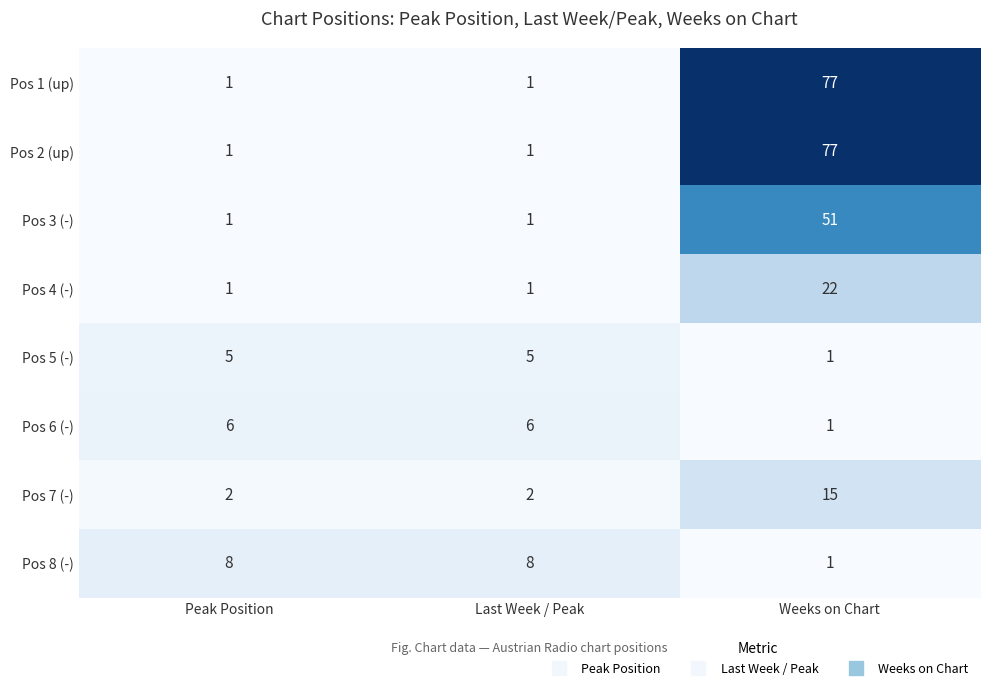

Is it true that Pos 5 (-) equals 5 at Last Week / Peak?

True